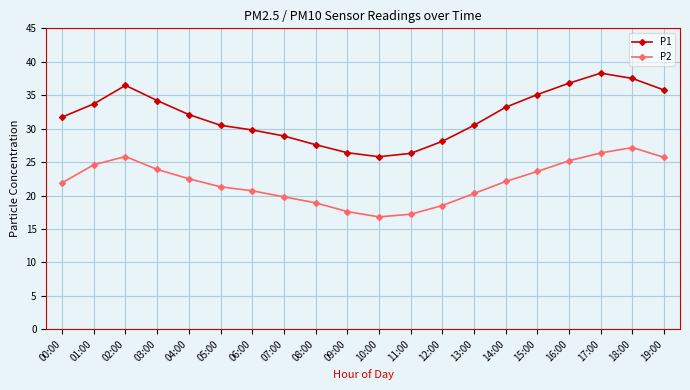

At which category does P1 reach its first local peak?

02:00